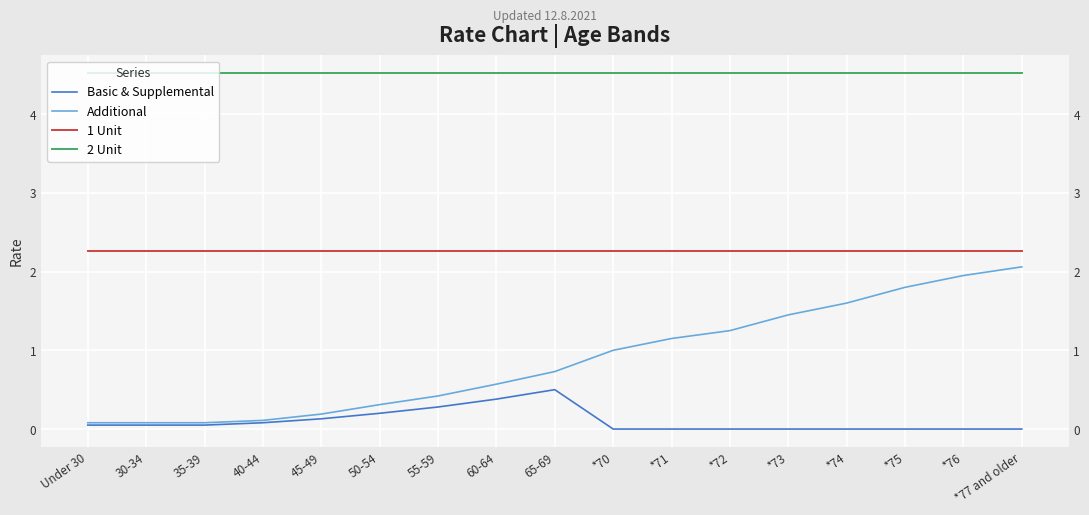

True or false: 1 Unit and Additional intersect in this chart.

False